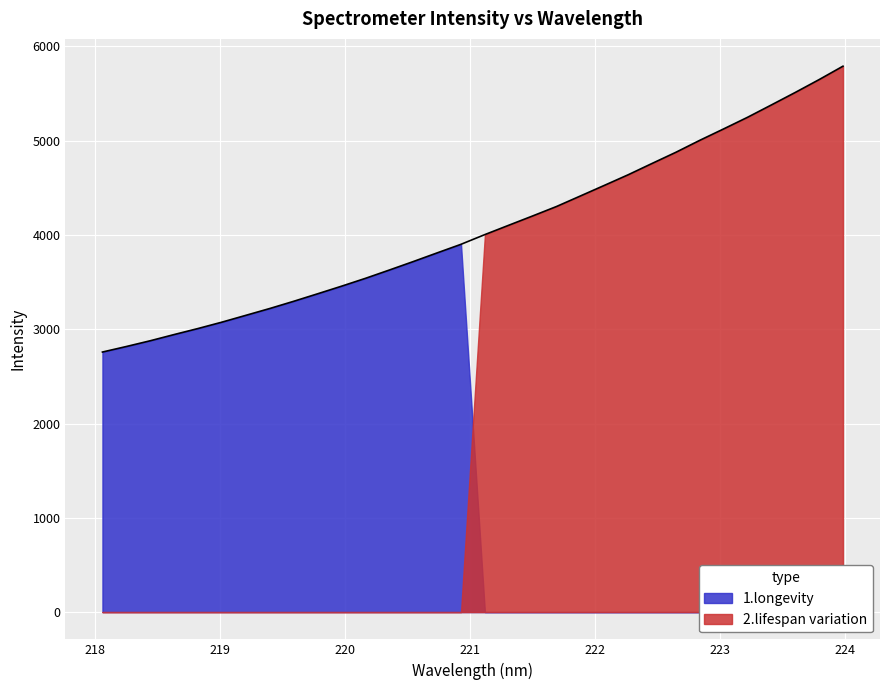

Reading left to right, transcribe all the data shown in this chart.

2758.3	2816.9	2878.0	2943.9	3008.0	3075.6	3147.8	3220.2	3296.7	3376.2	3456.7	3540.0	3628.1	3717.9	3809.9	3901.1	4004.3	4103.3	4201.9	4302.1	4413.9	4525.9	4638.8	4758.7	4877.4	5004.1	5125.2	5248.3	5379.5	5511.8	5648.2	5790.5